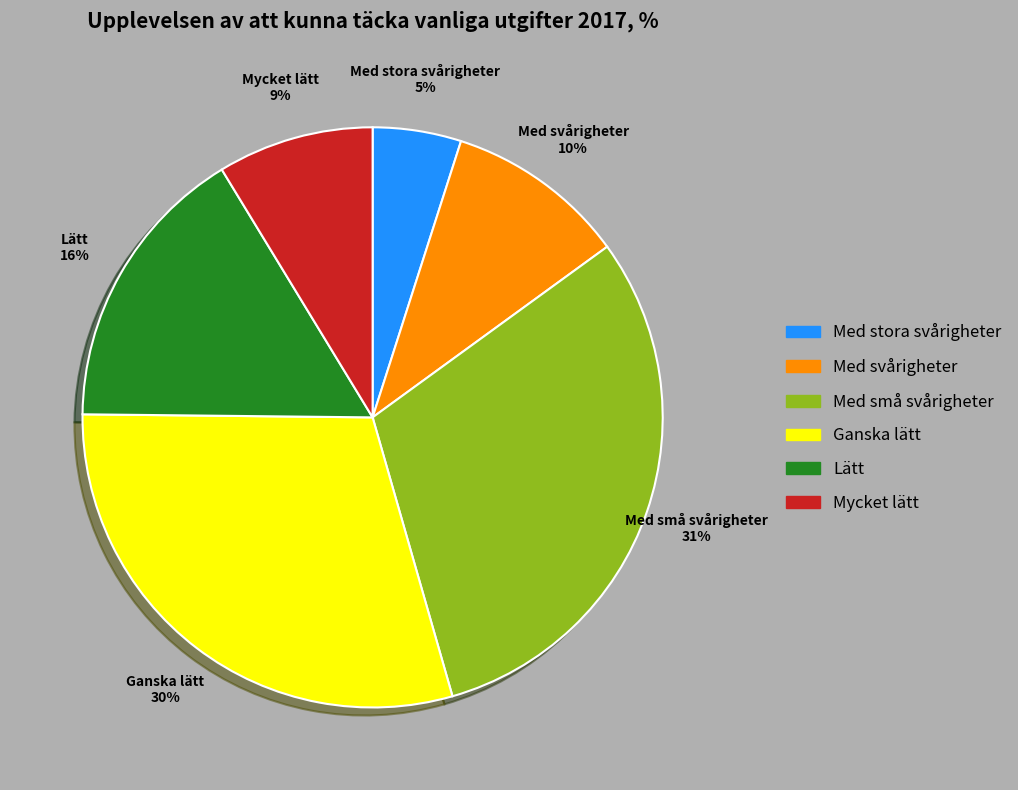

Is Med små svårigheter the majority of the pie?

No